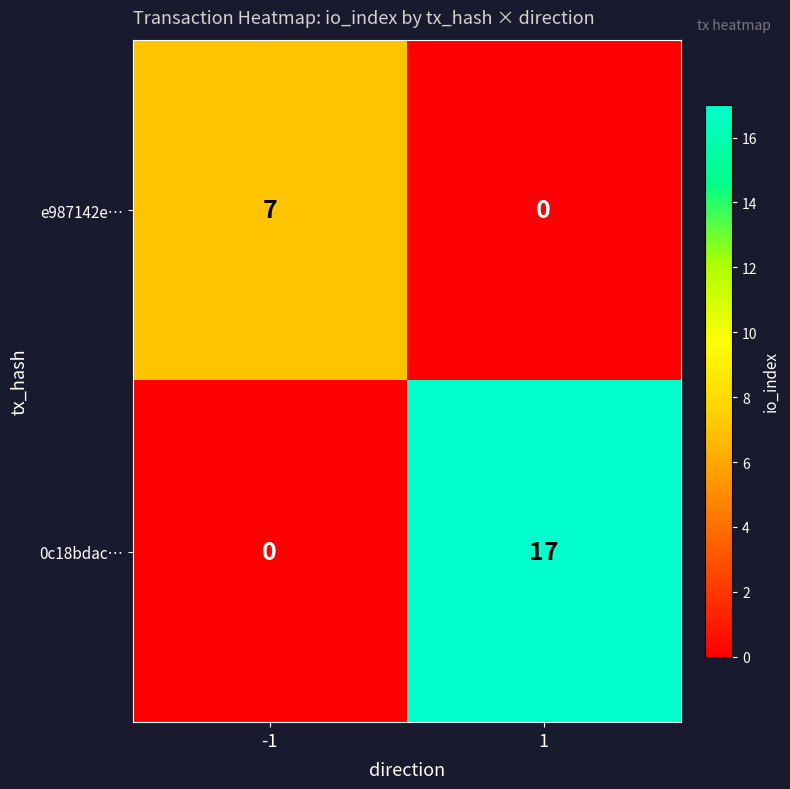

What is the sum of the e987142e… values at -1 and 1?

7